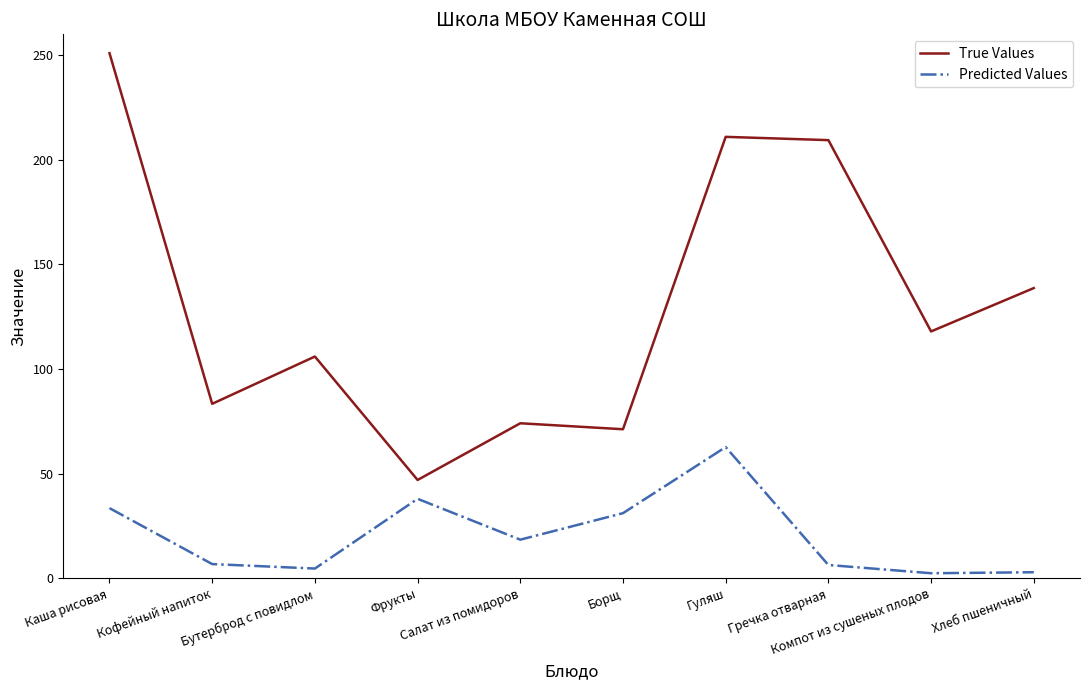

Which series has the largest total across all categories?

True Values